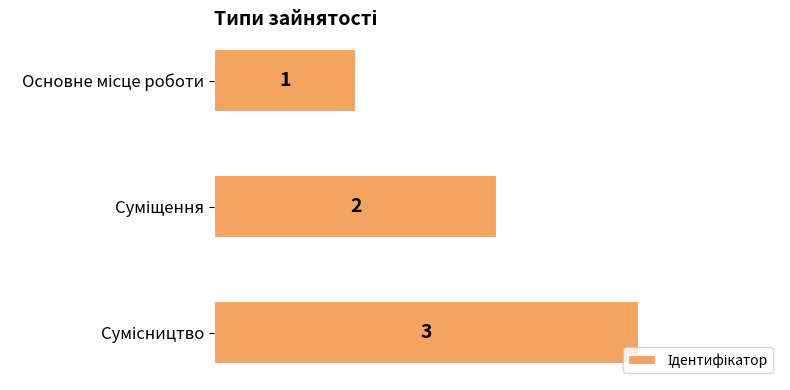

What is the maximum value shown in the chart?

3